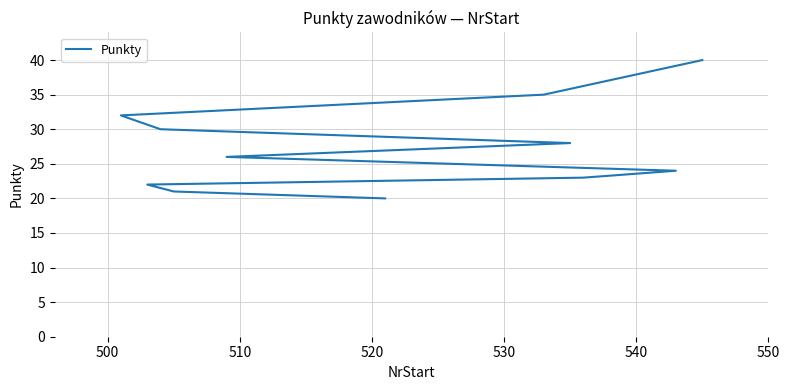

What position from the left is 510?

3